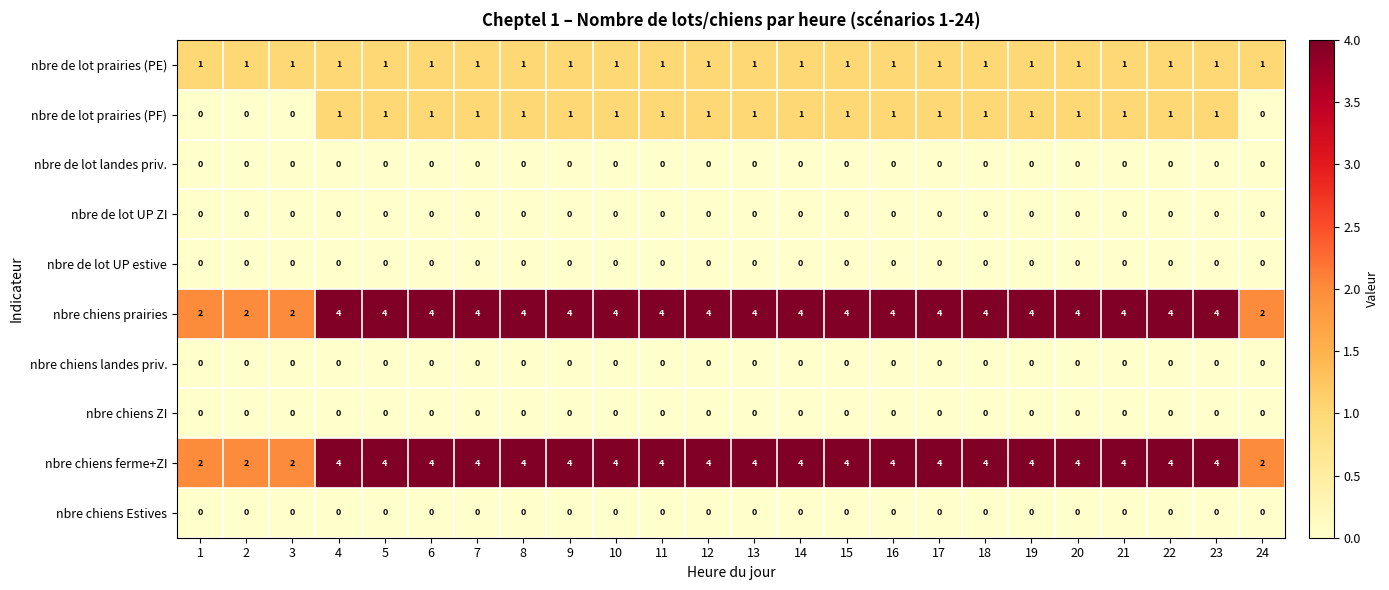

True or false: nbre de lot prairies (PE) has a value of 0 at 11.

False